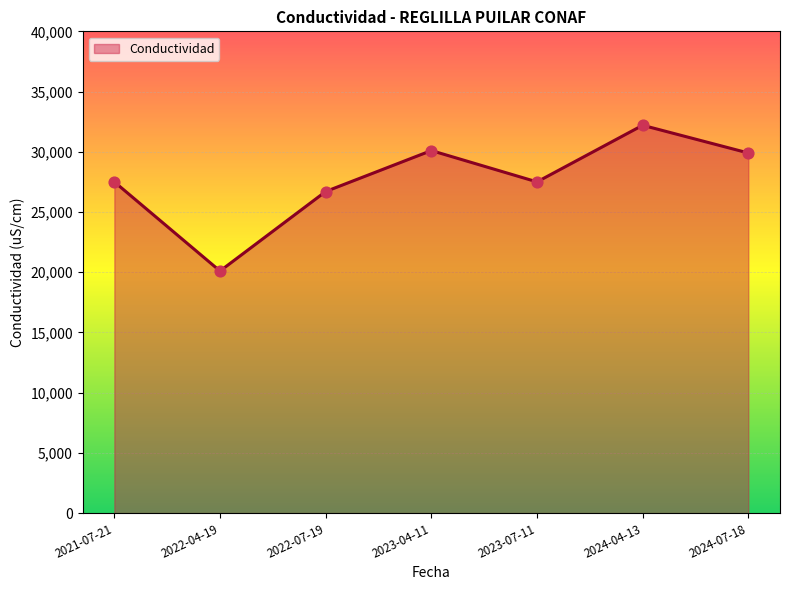

Approximately how many times larger is the value at 2023-07-11 compared to 2021-07-21?

1.0